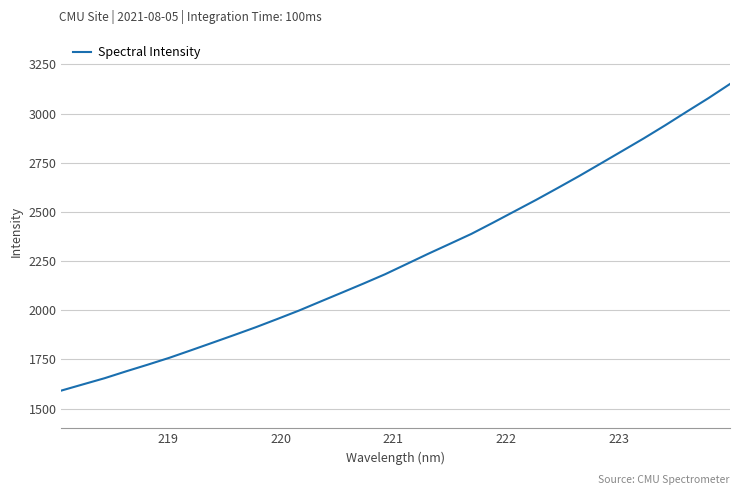

Does the chart display data point markers on the line(s)?

No